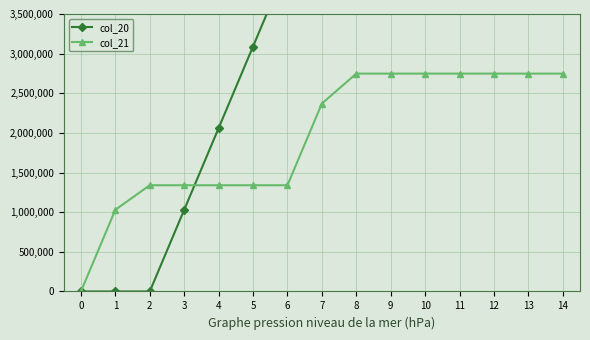

How many data points in col_20 are less than 5150000?

7